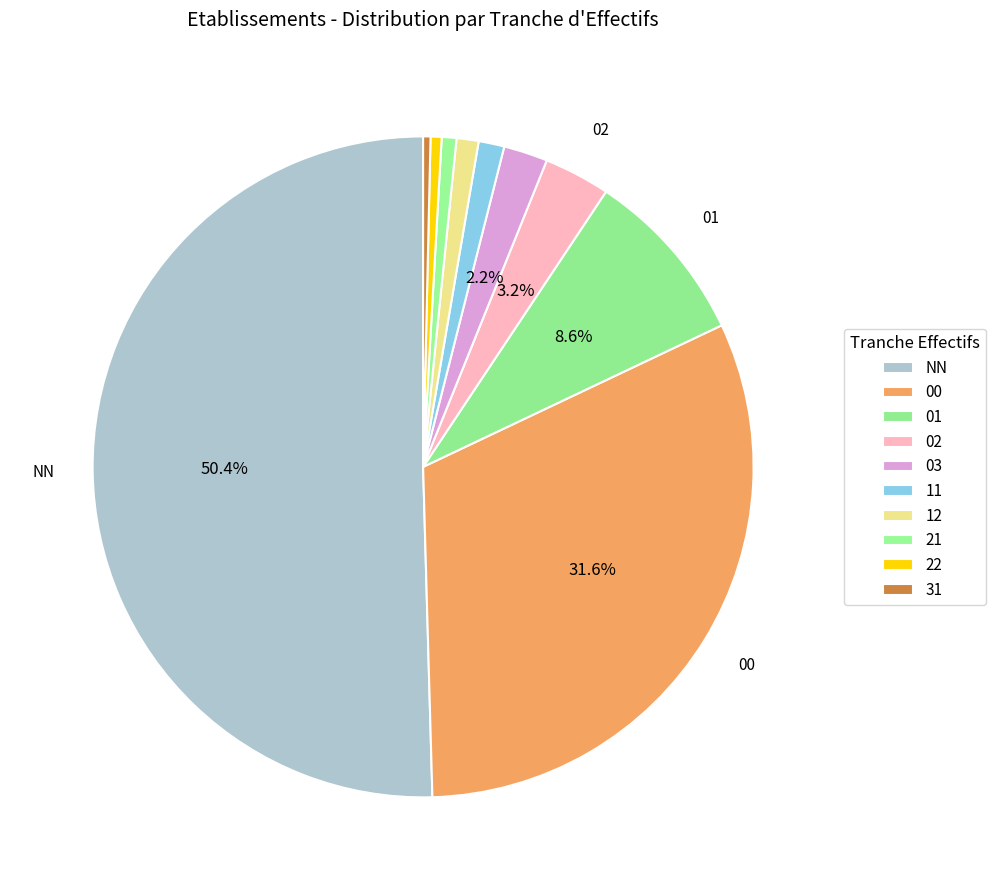

How many slices are in this pie chart?

10